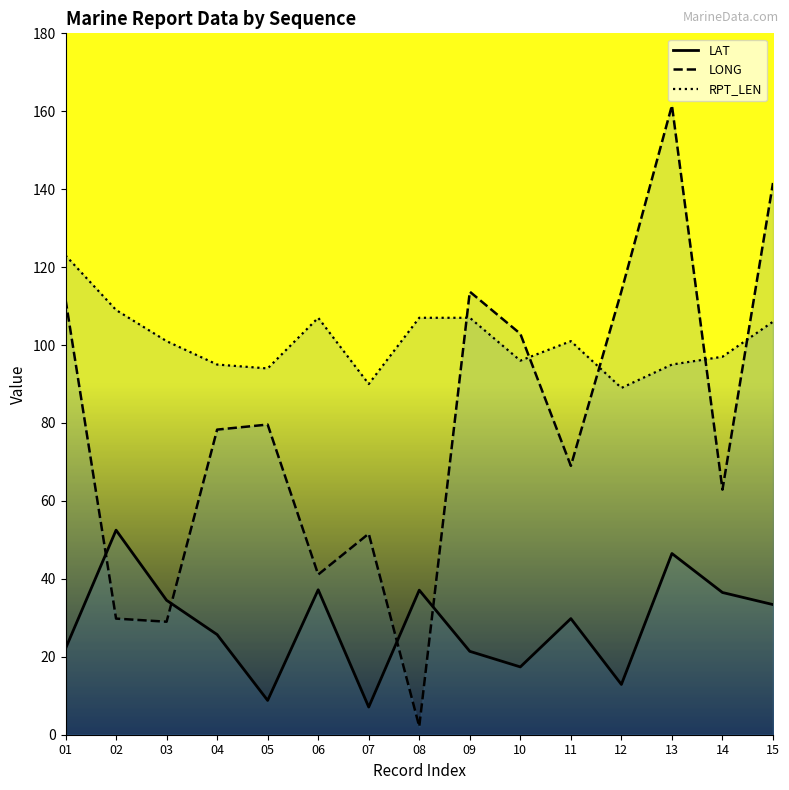

True or false: LAT has more than 1 interior local peaks.

True